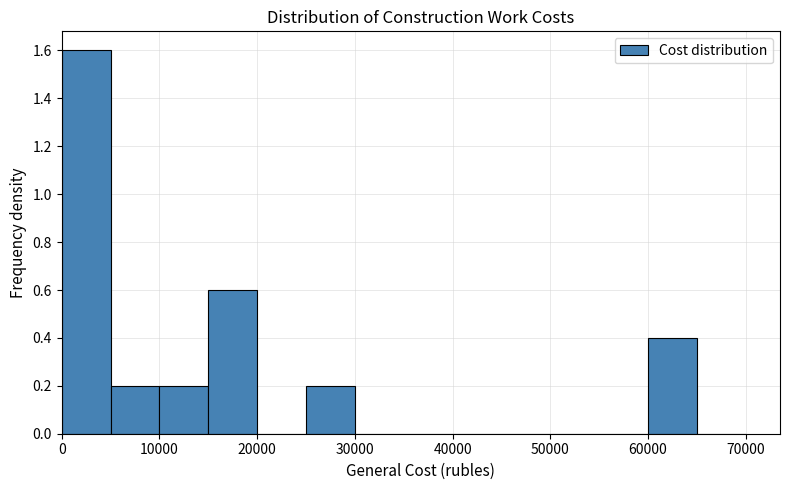

Over which range of the x-axis is the bar tallest?

0 to 5000